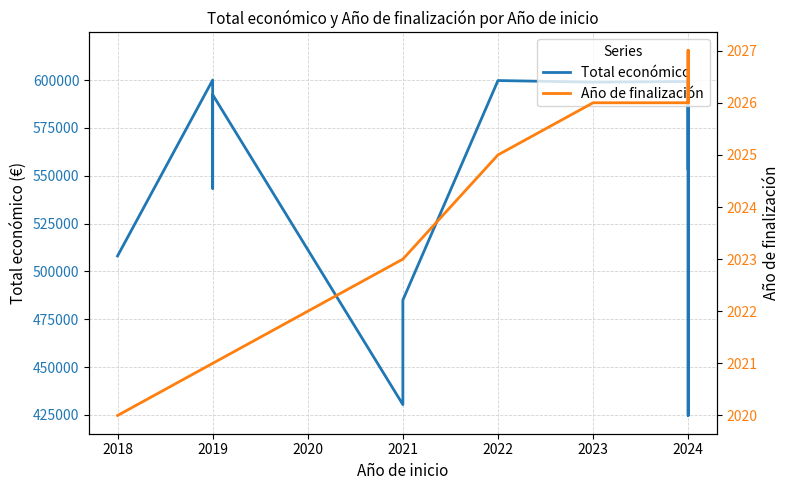

What is the average value of the Total económico series?

550724